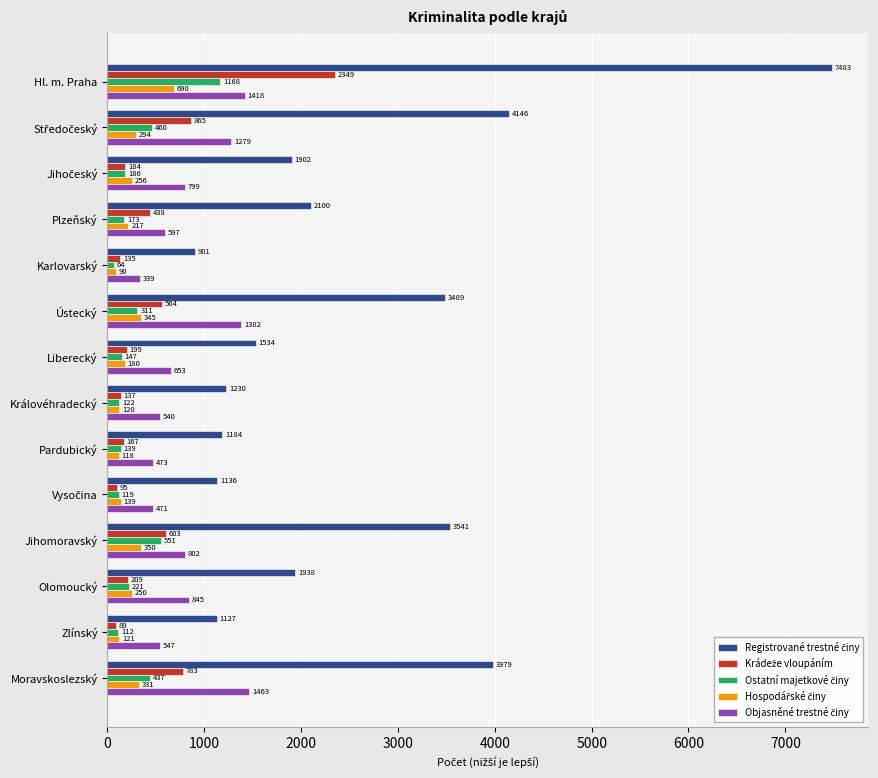

What is the maximum value shown in the chart?

7483